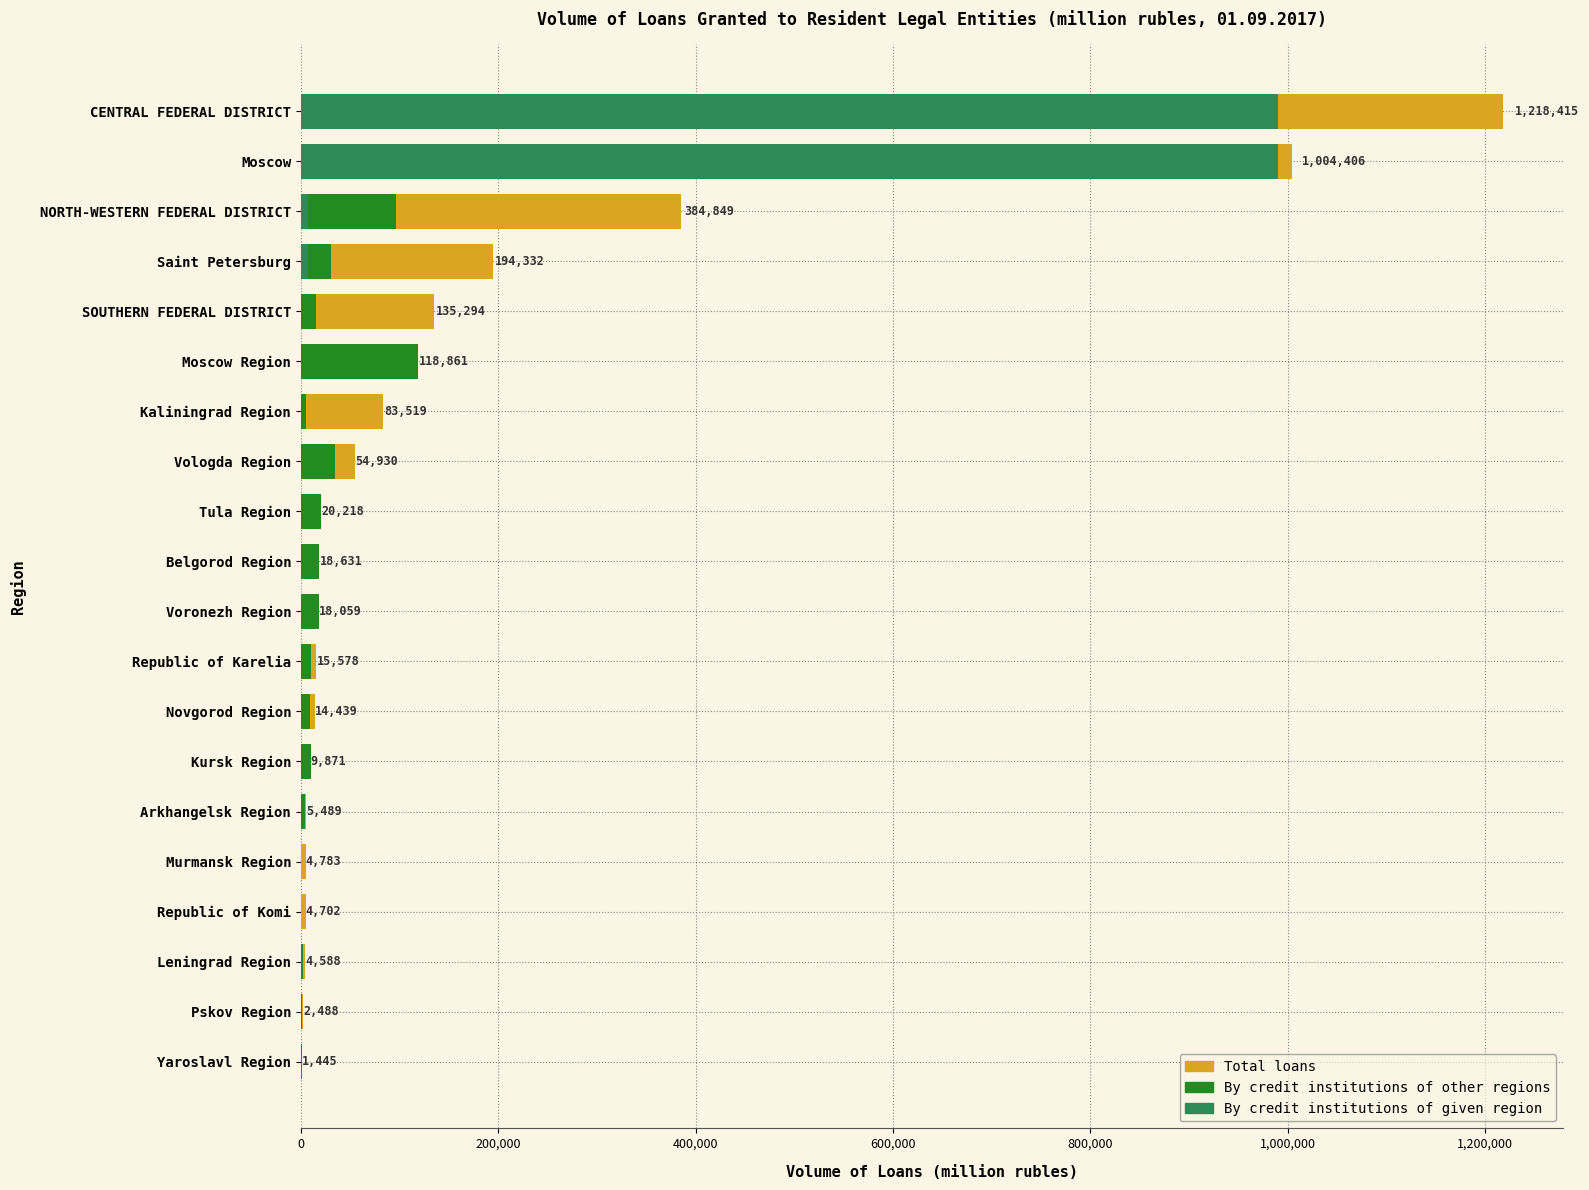

Reading left to right, extract all data points from this chart.

Total loans: 1445	2488	4588	4702	4783	5489	9871	14439	15578	18059	18630	20218	54930	83519	118861	135294	194332	384849	1004406	1218415
By credit institutions of other regions: 1326	1004	2191	2	41	3745	9871	9274	10115	18028	18631	20217	34570	4827	118488	15469	30531	96299	9859	223343
By credit institutions of given region: 119	0	0	0	0	0	0	0	0	0	0	0	0	80	1	545	7595	7675	990053	990173